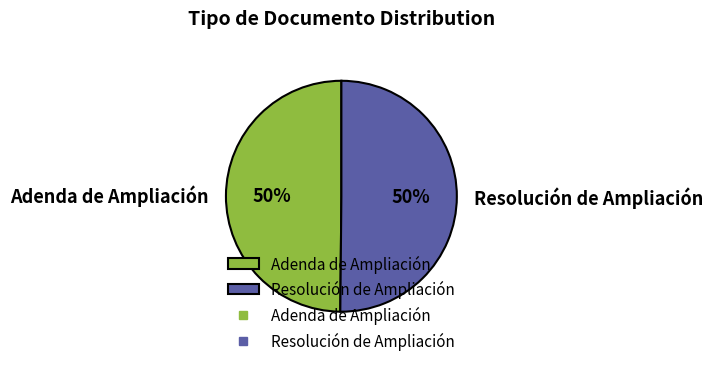

Is the sum of Resolución de Ampliación and Adenda de Ampliación greater than half?

Yes